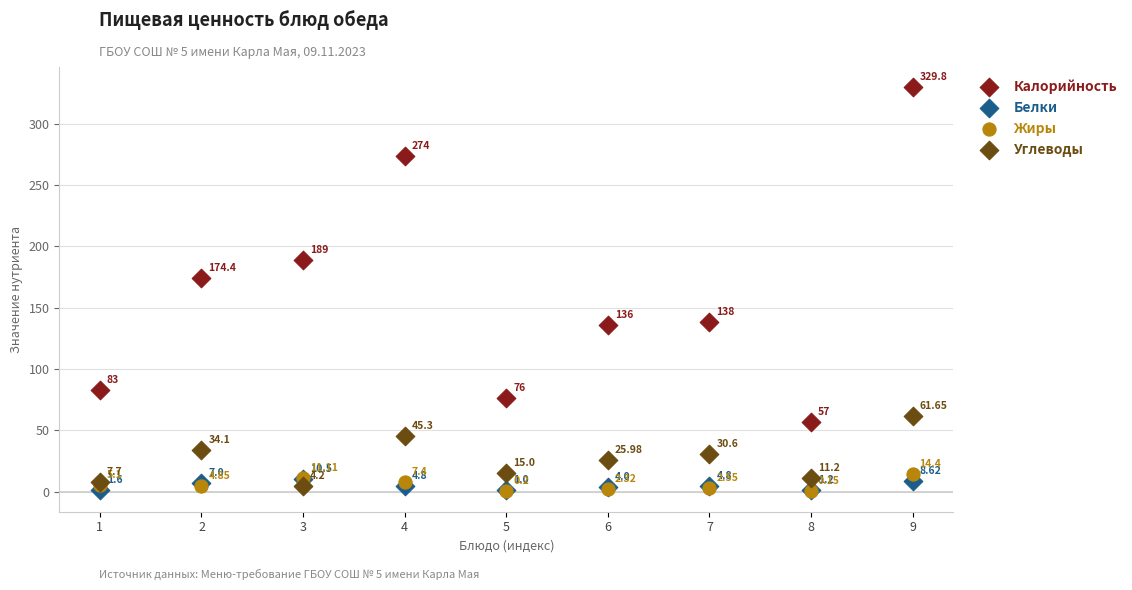

Which series reaches the minimum Y coordinate?

Жиры